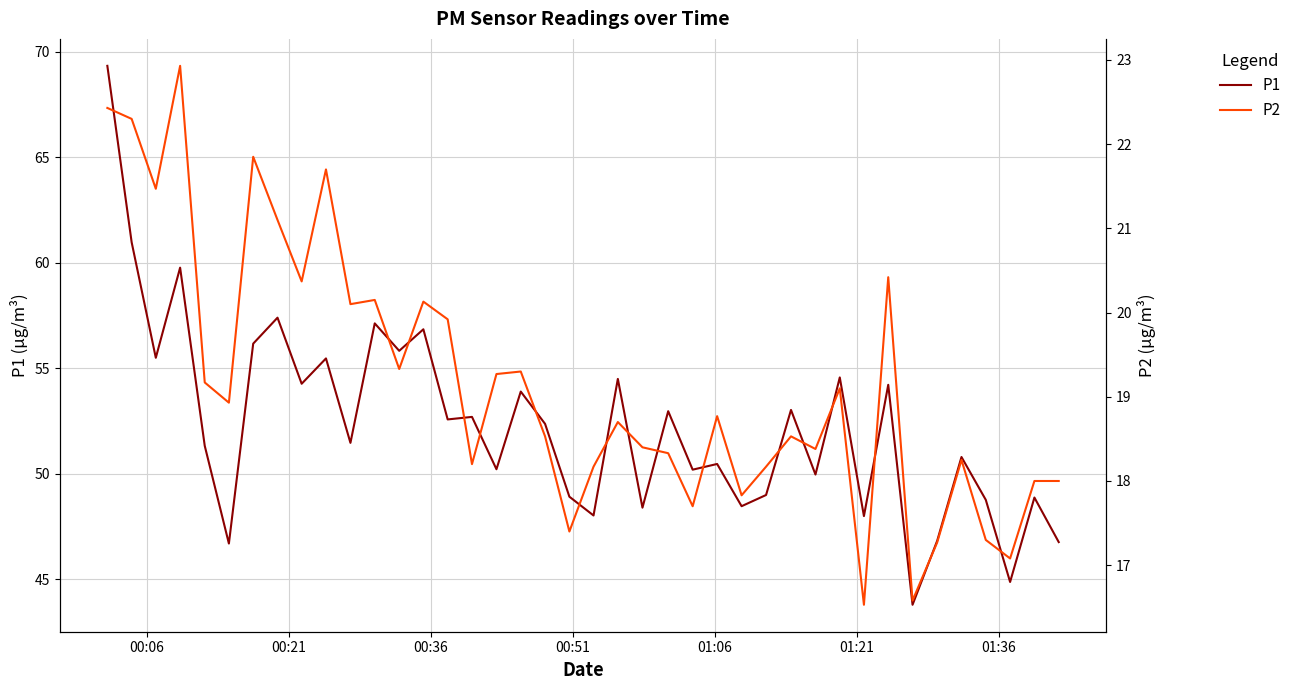

Rank the series by their average value, from highest to lowest.

P1, P2